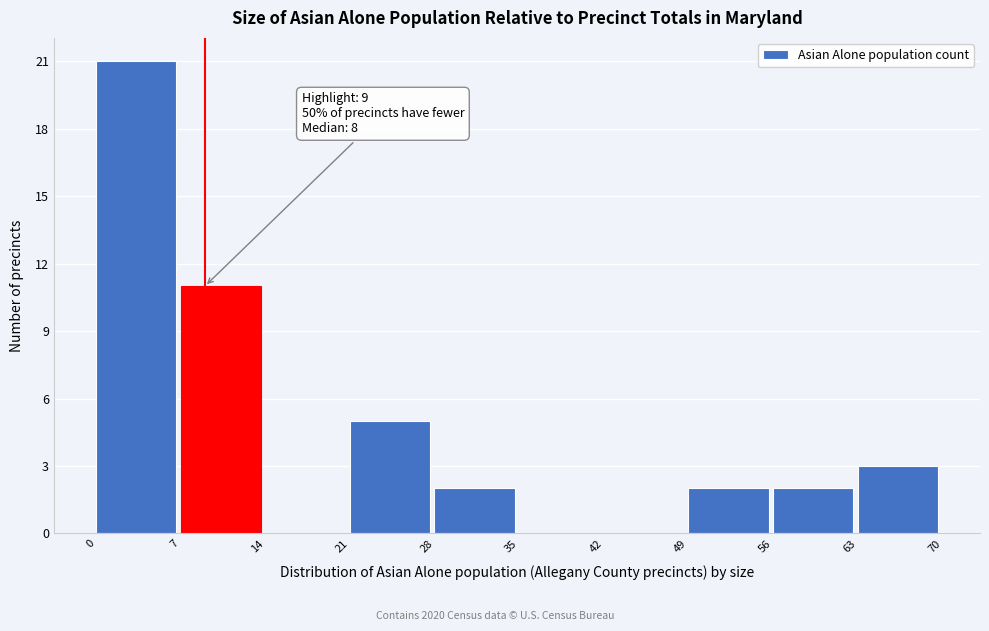

Which range on the x-axis has the tallest bar?

0 to 7